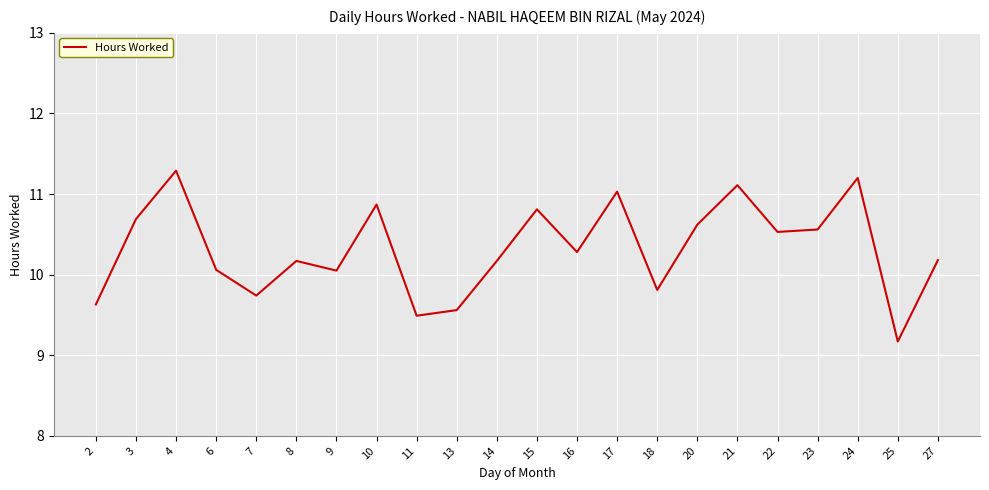

The chart shows a value of 10.2 at 14. True or false?

True